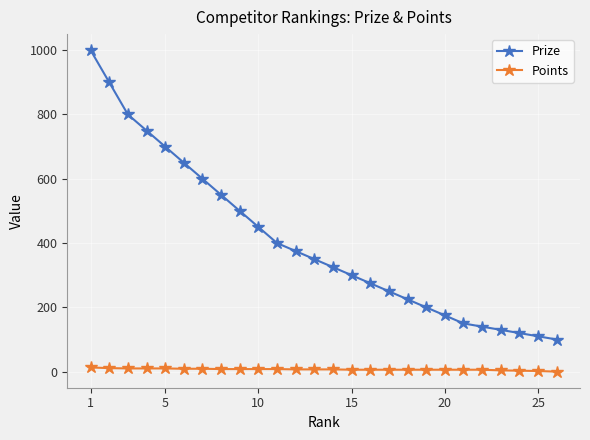

What is the sum of all Prize values?

10525